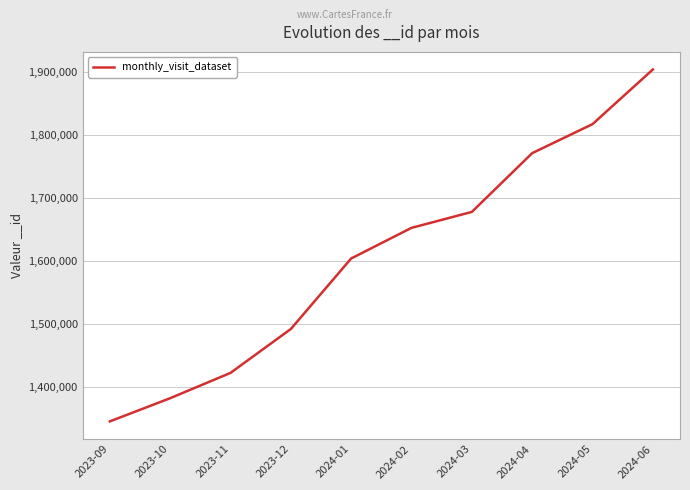

What is the approximate value at 2023-10?

1382814